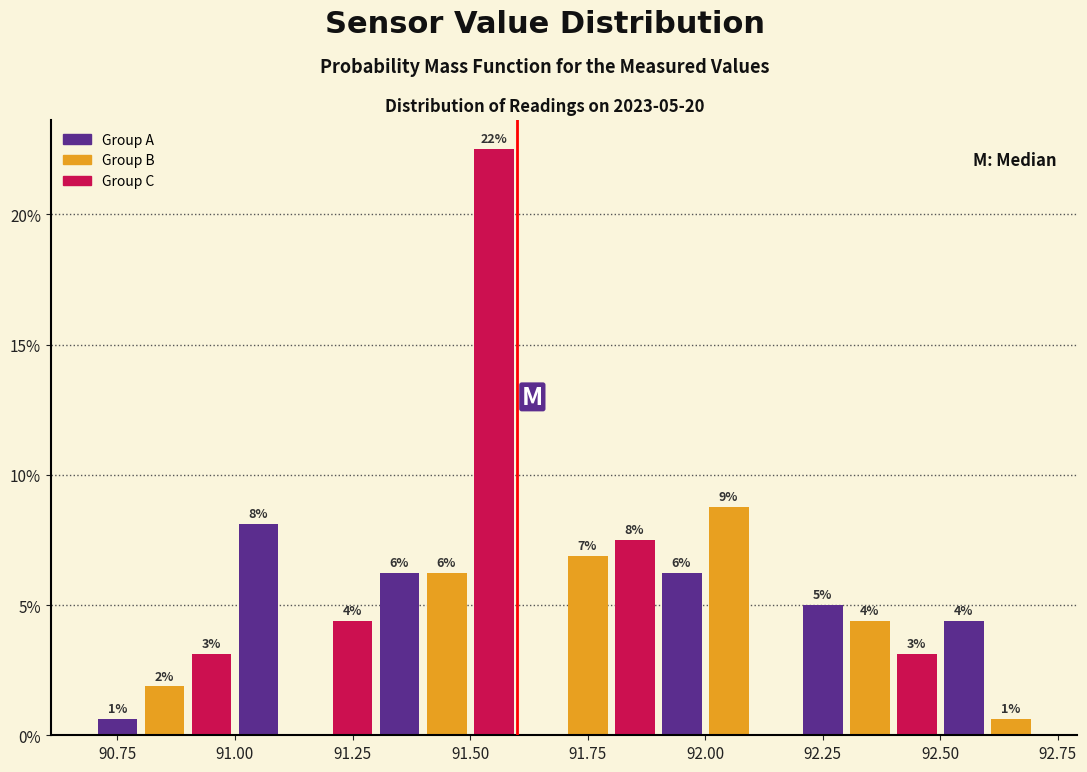

Read against the x-axis, roughly where is the centre of the tallest bar?

91.55